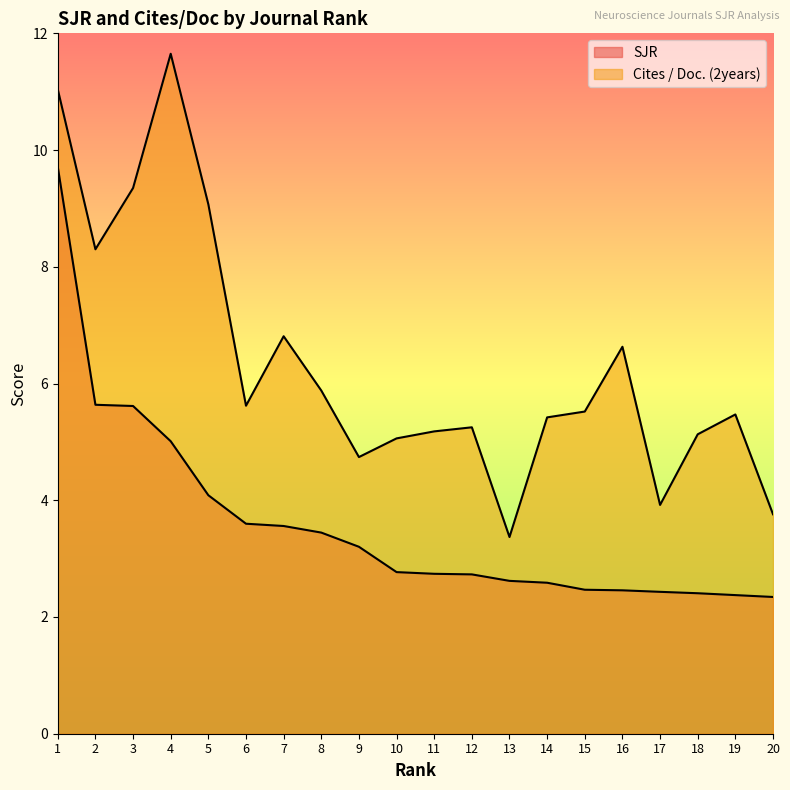

Is the value of SJR at 1 greater than the value of Cites / Doc. (2years) at 5?

Yes